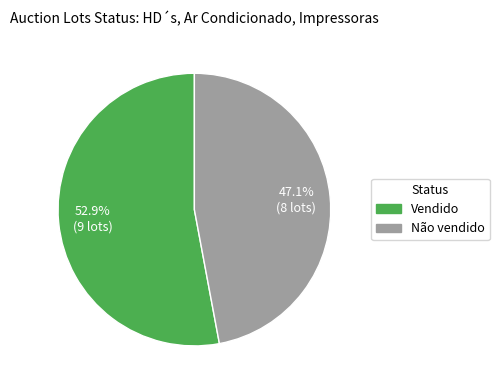

Count the number of slices in the pie.

2